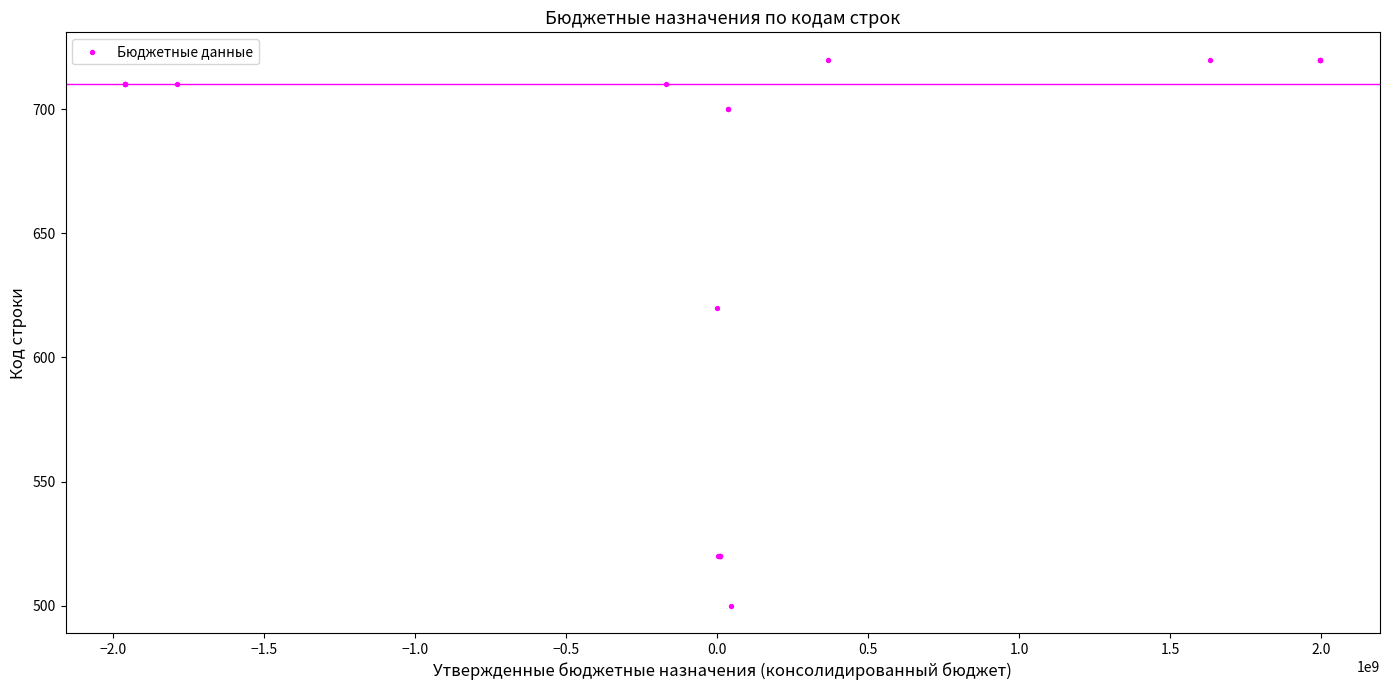

What Y value in the scatter plot is closest to 610?

620